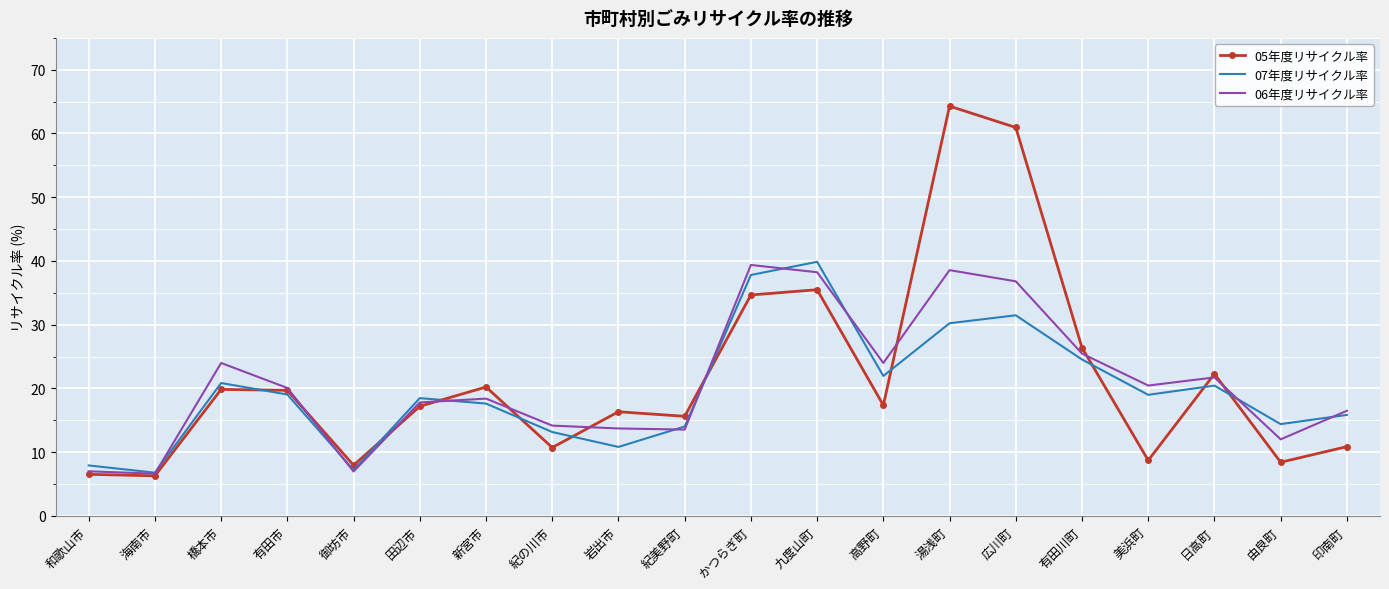

Which series ends up on top after the final intersection of 07年度リサイクル率 and 06年度リサイクル率?

06年度リサイクル率